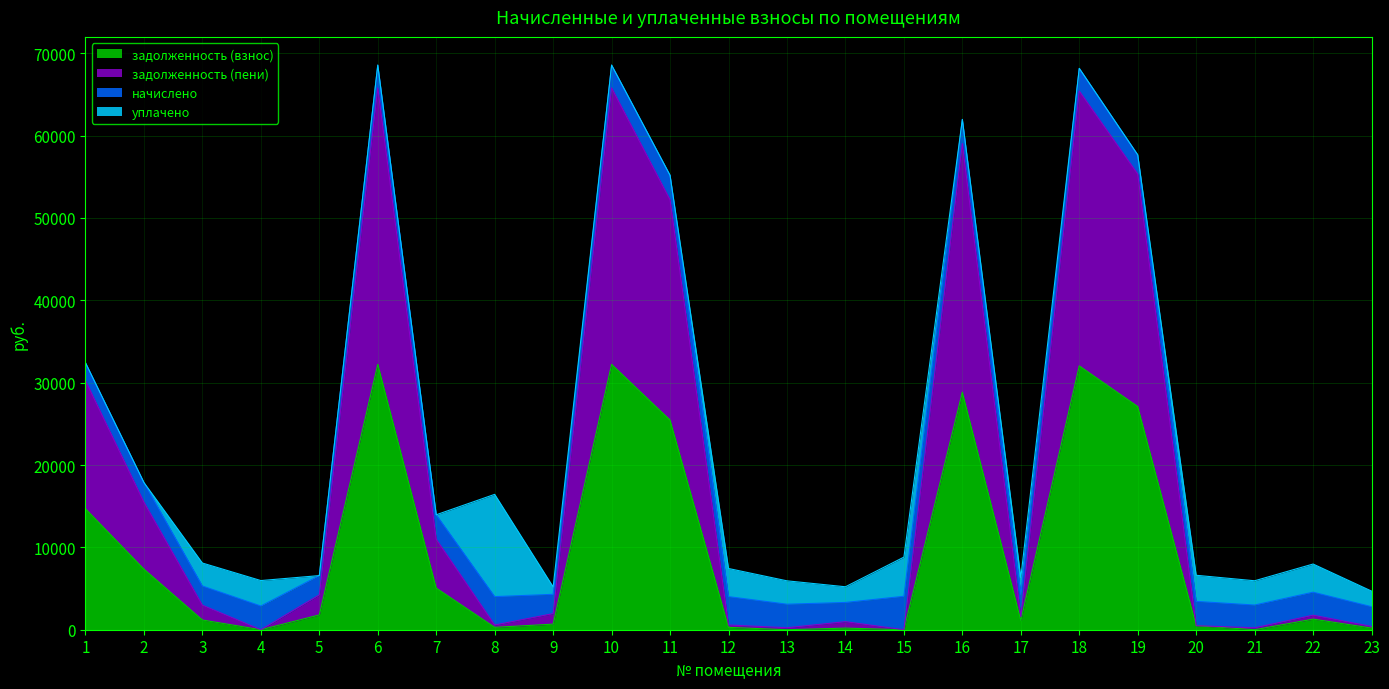

True or false: задолженность (пени) and задолженность (взнос) cross at least once.

False